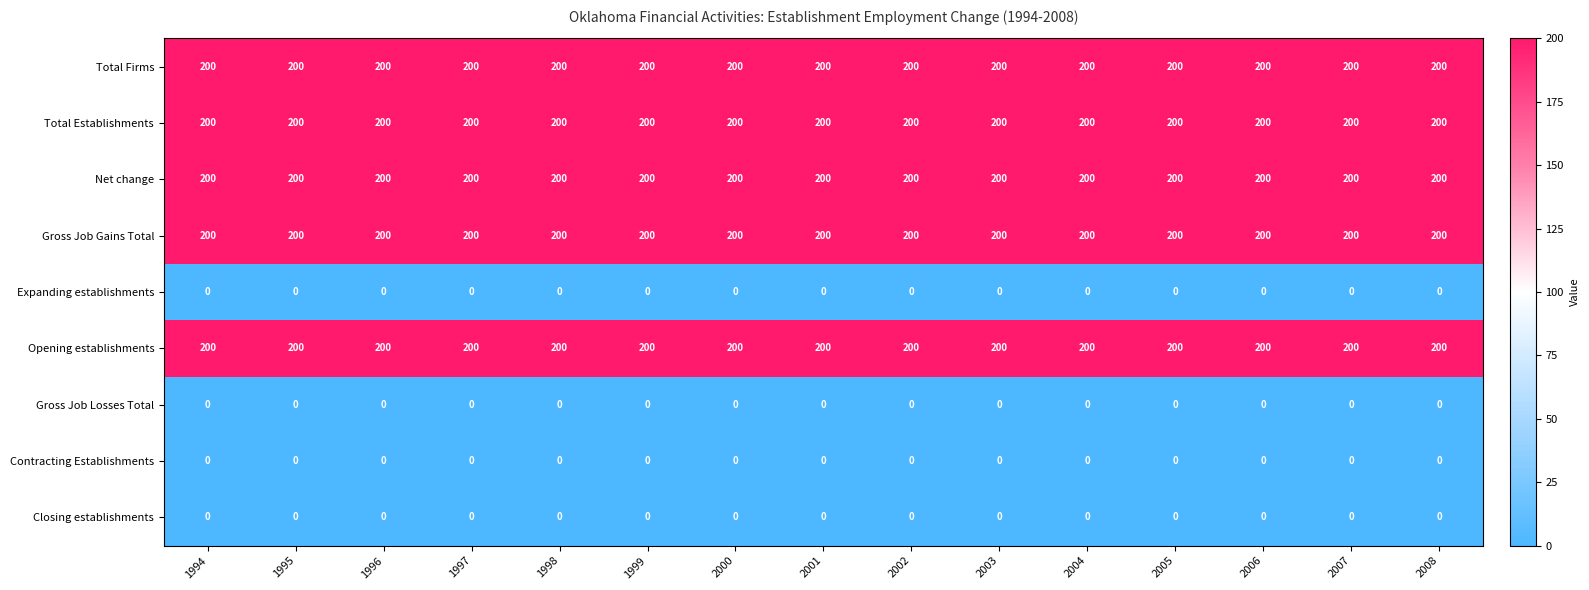

What is the average value of the Gross Job Gains Total series?

200